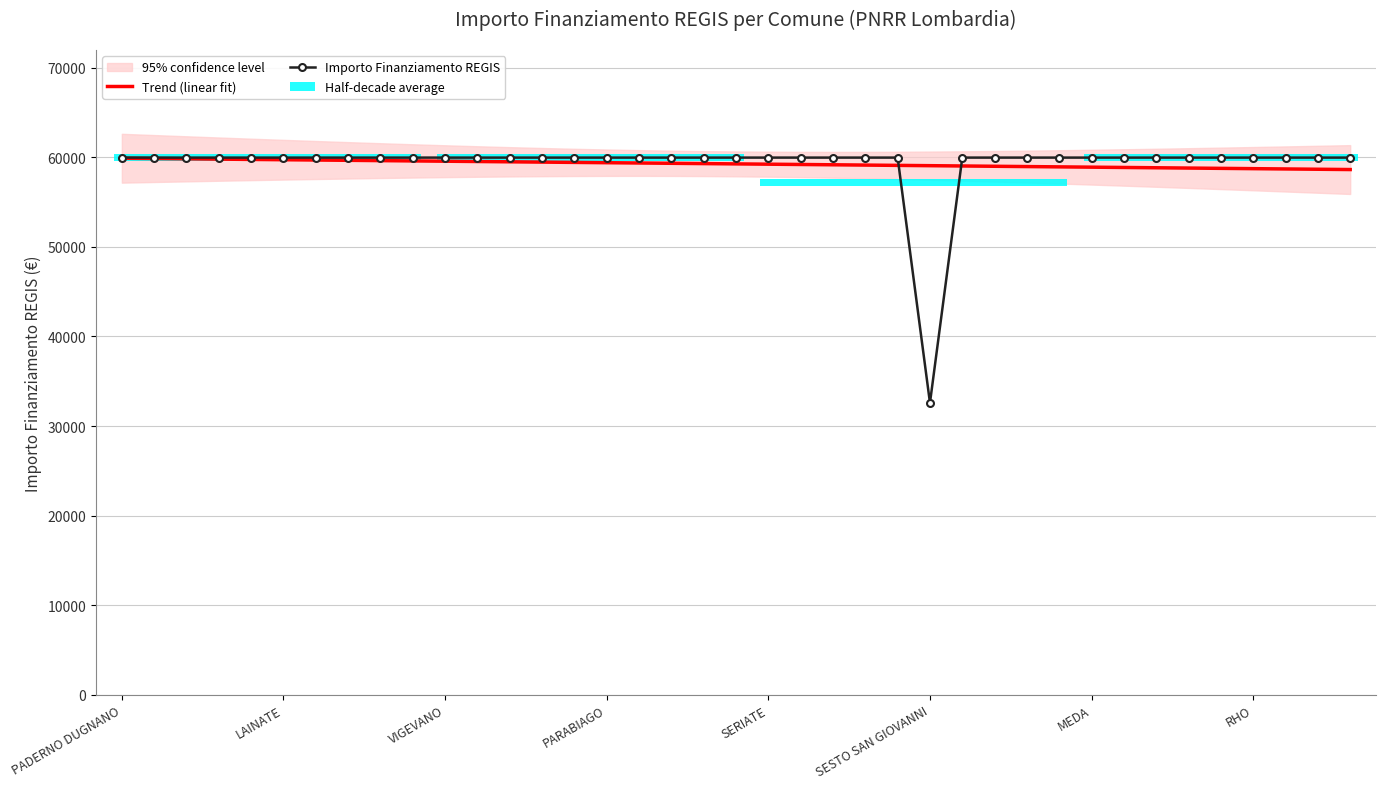

What is the difference between the maximum and minimum values in the Trend (linear fit) series?

1263.6